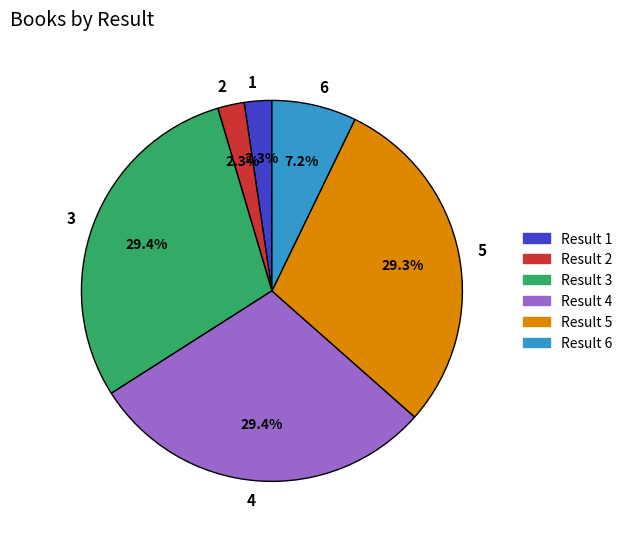

Is there any slice that represents more than half of the pie?

No